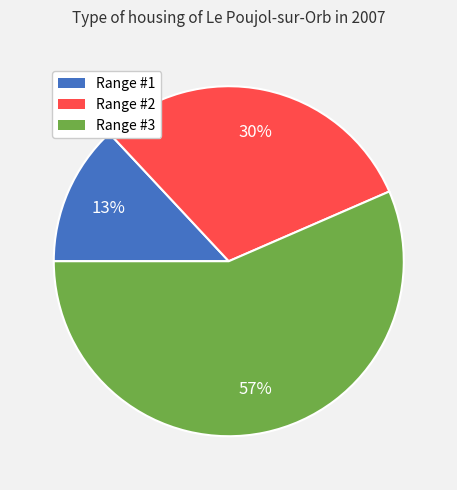

To the nearest percent, what percentage of the pie is Range #1?

13%